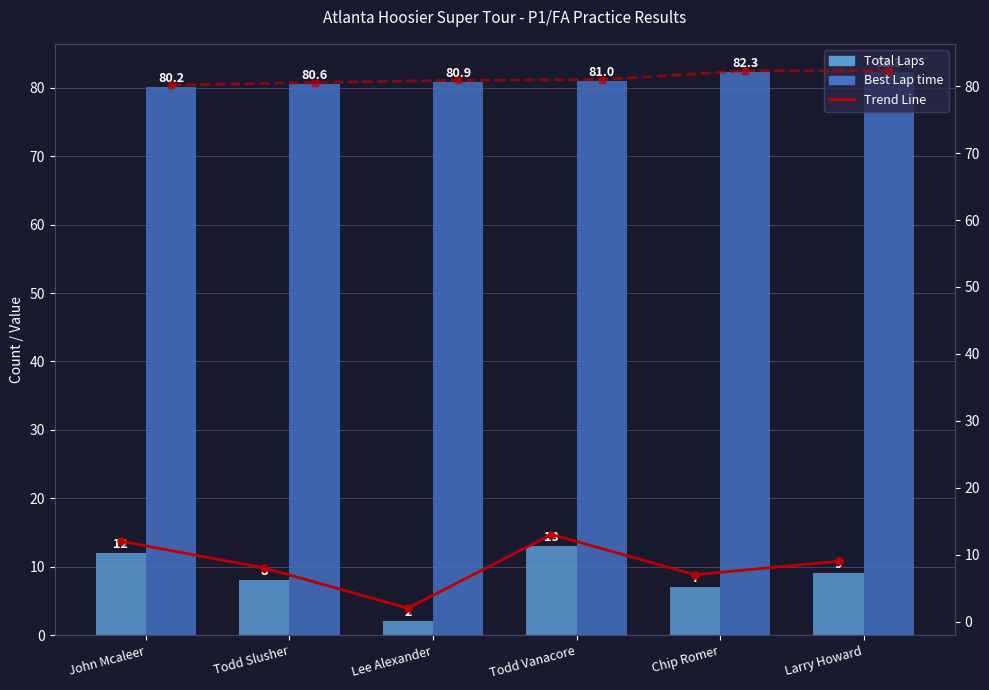

At which category is the sum across all series the highest?

Todd Vanacore